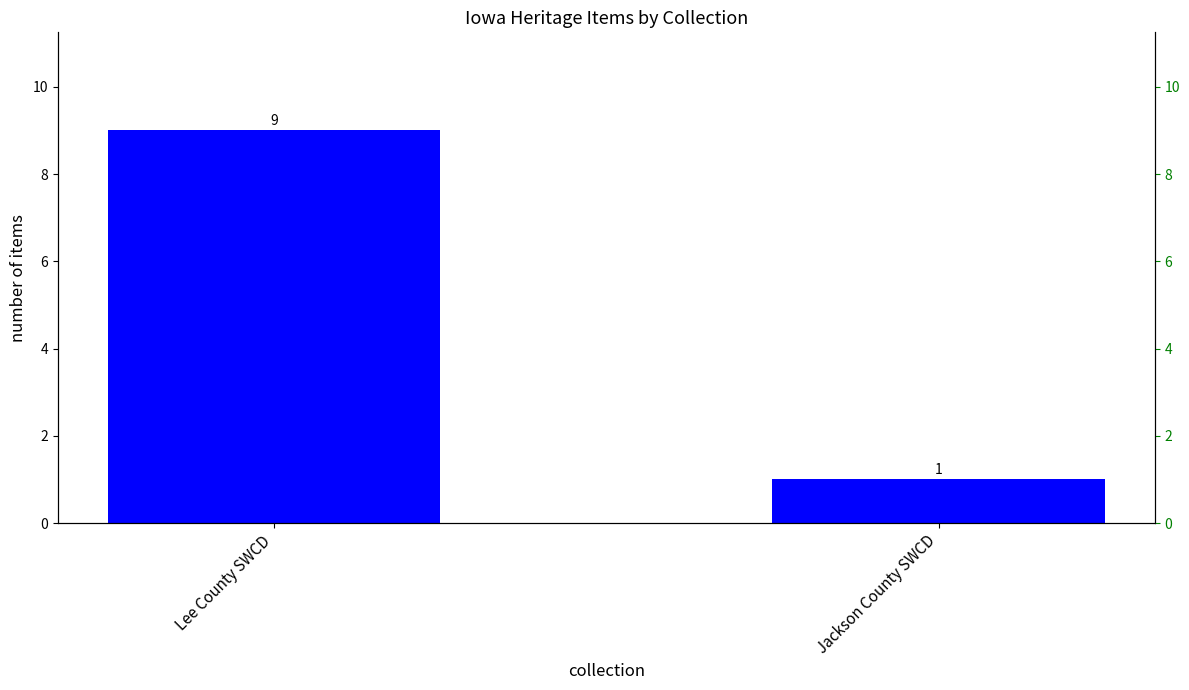

What is the label of the 1st bar from the left?

Lee County SWCD